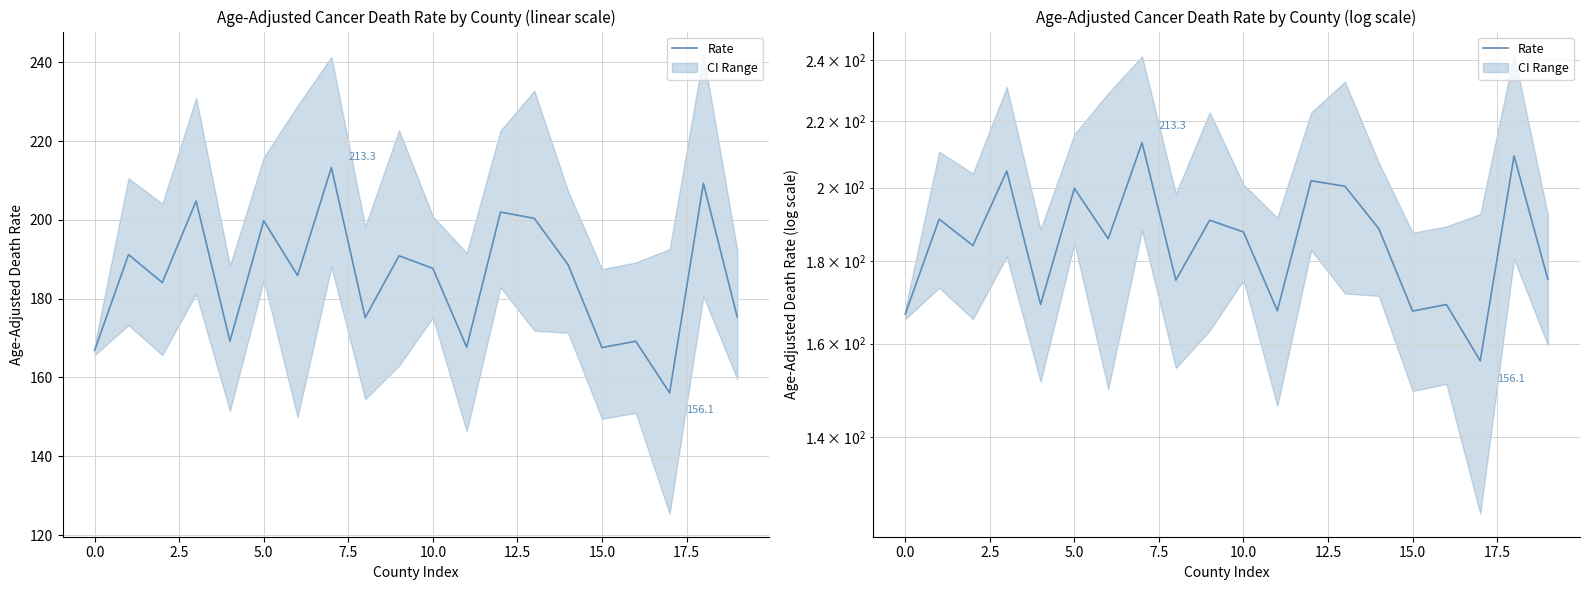

Reading right to left, transcribe all the data shown in this chart.

175.4	209.3	156.1	169.2	167.6	188.6	200.4	202.0	167.7	187.7	190.9	175.2	213.3	185.9	199.8	169.2	204.8	184.1	191.2	166.9